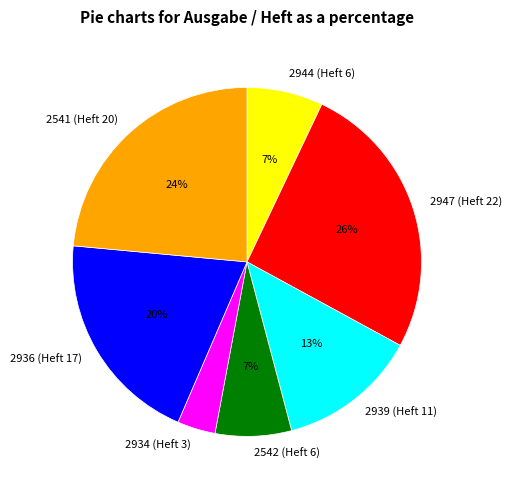

To the nearest percent, what portion does 2936 (Heft 17) represent?

20%